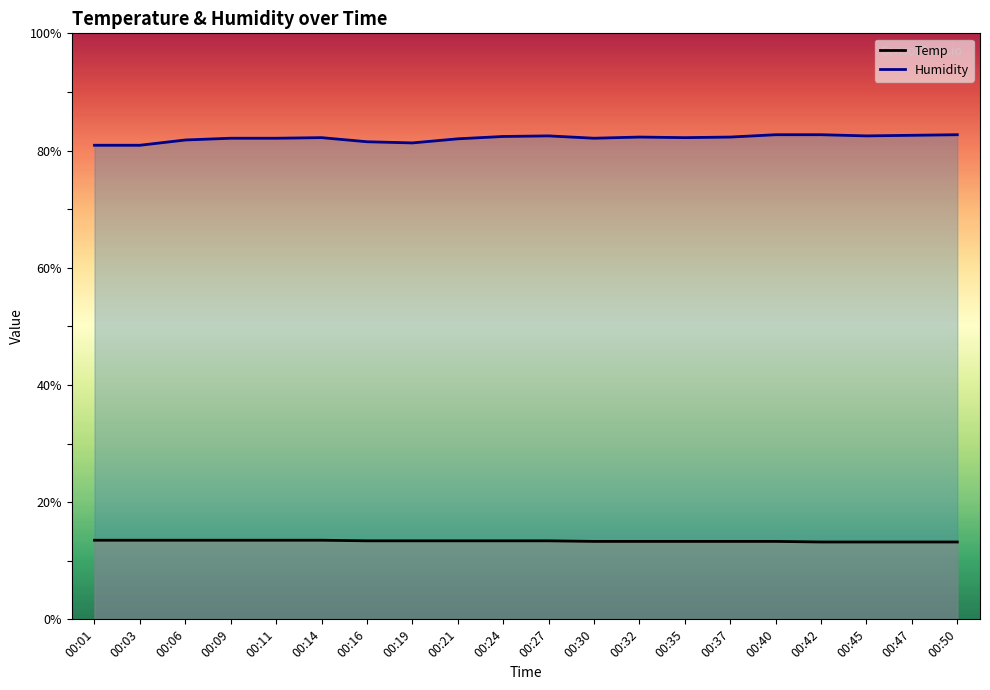

Which series has the widest spread of values?

Humidity